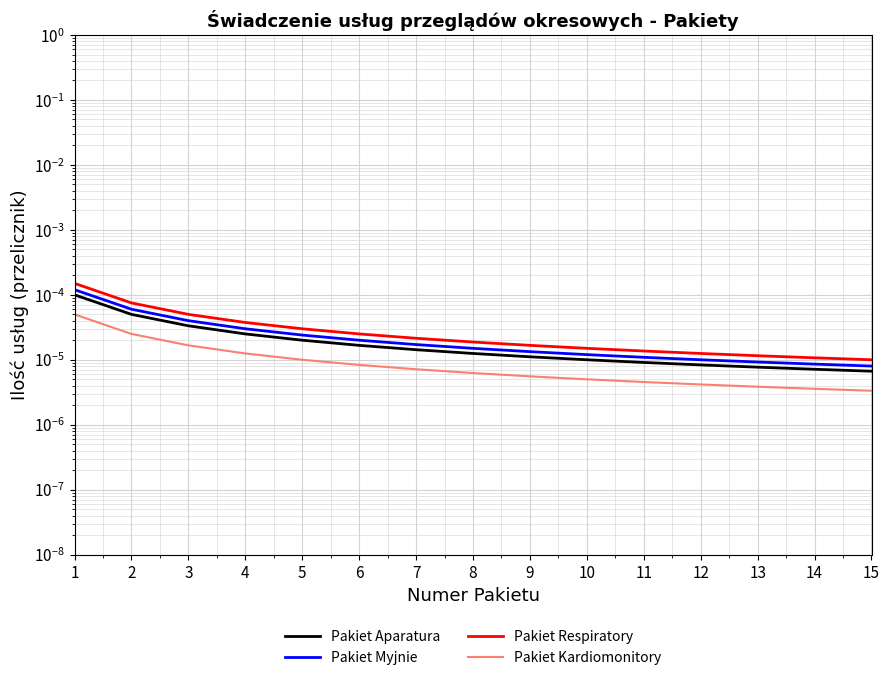

Count the number of data series in this chart.

4